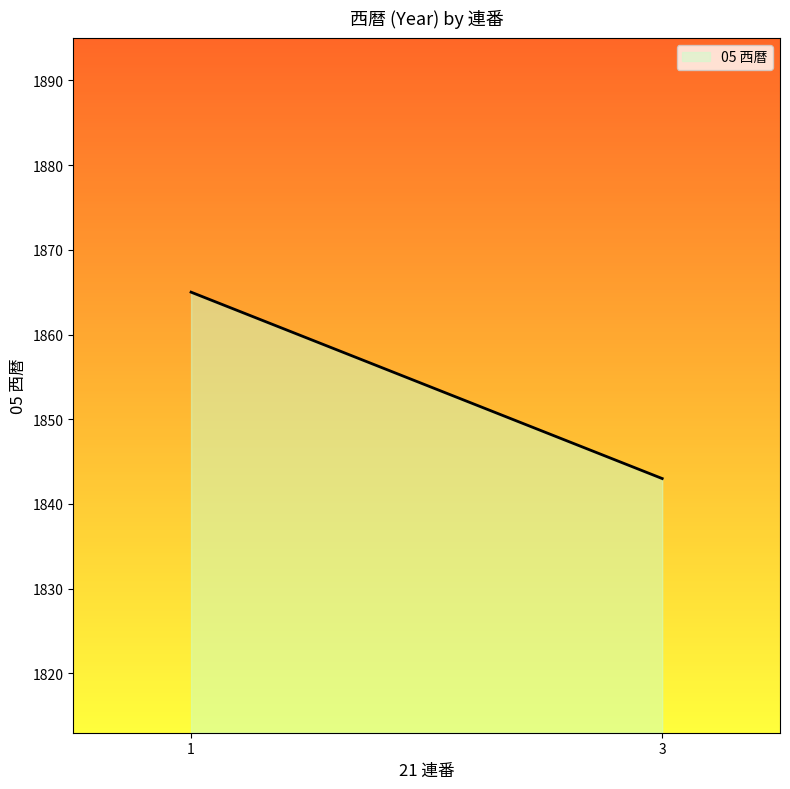

What is the maximum value shown in the chart?

1865.0